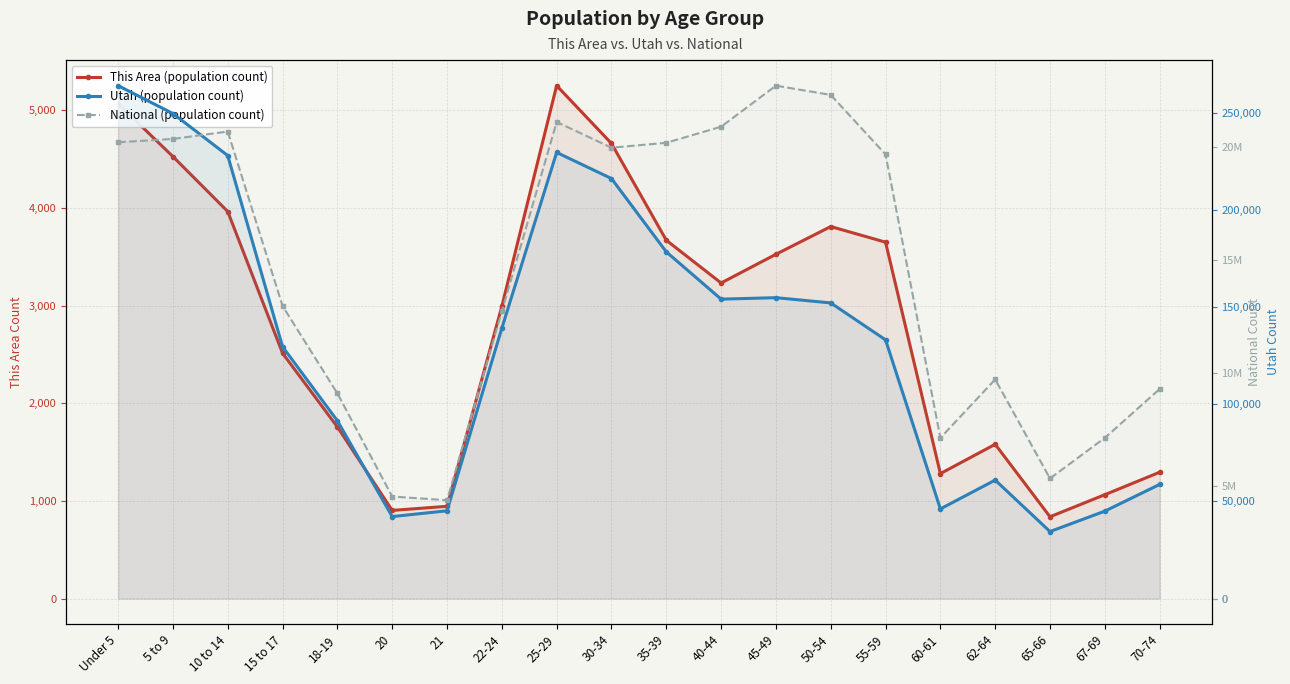

What is the total value across all series at 22-24?

12854711